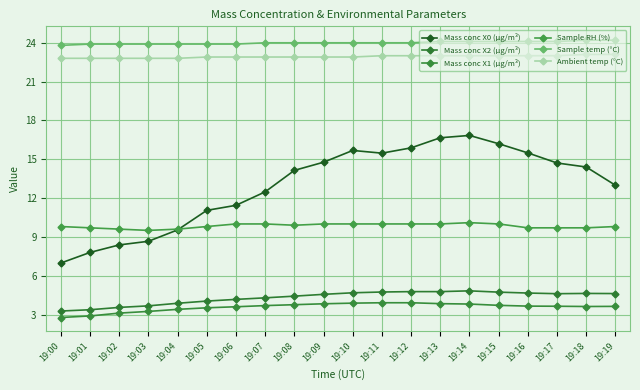

What value does the Mass conc X0 (μg/m³) series have at 19:12?

15.9